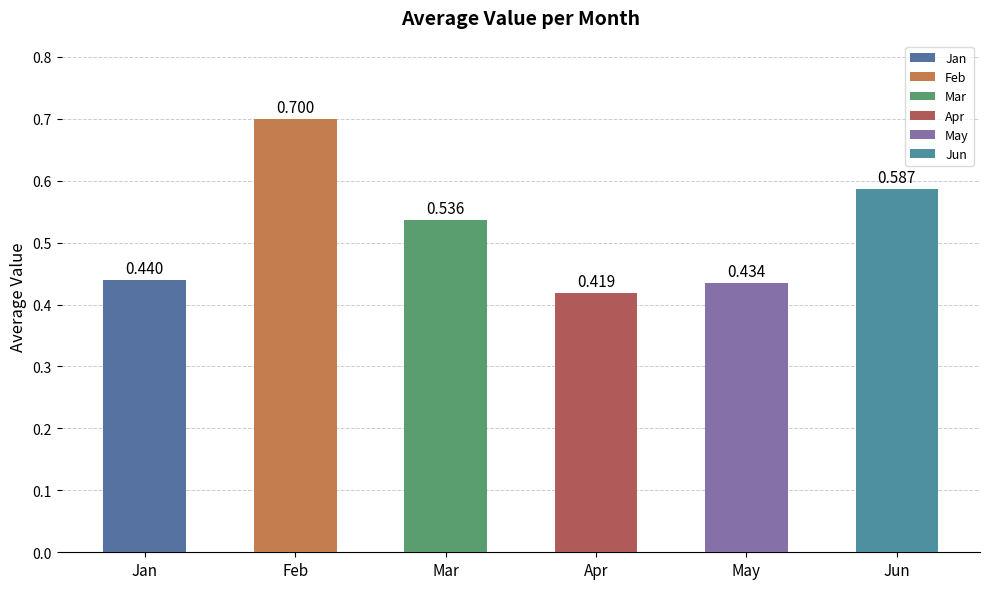

At which category does the chart reach its peak across all series?

Feb